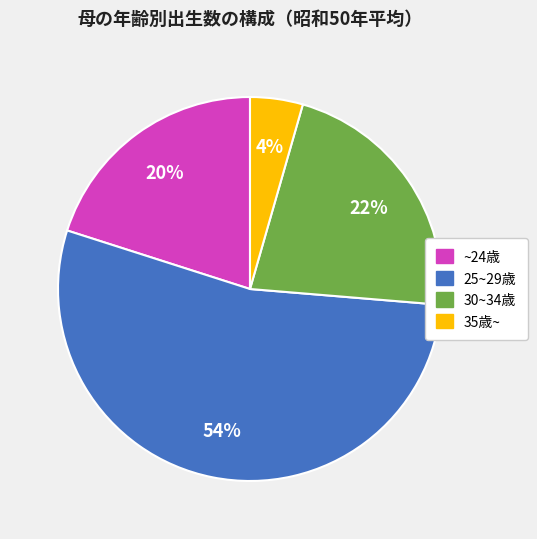

Does any single category account for the majority?

Yes